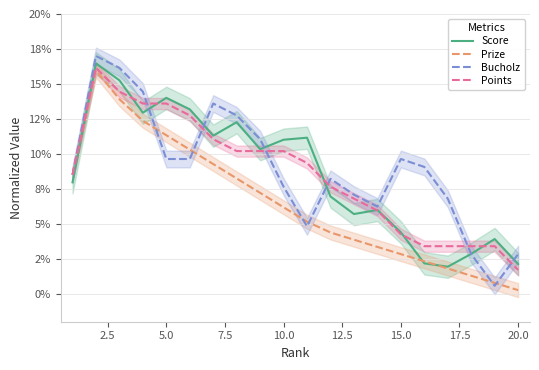

Which series has the largest range (max minus min)?

Bucholz